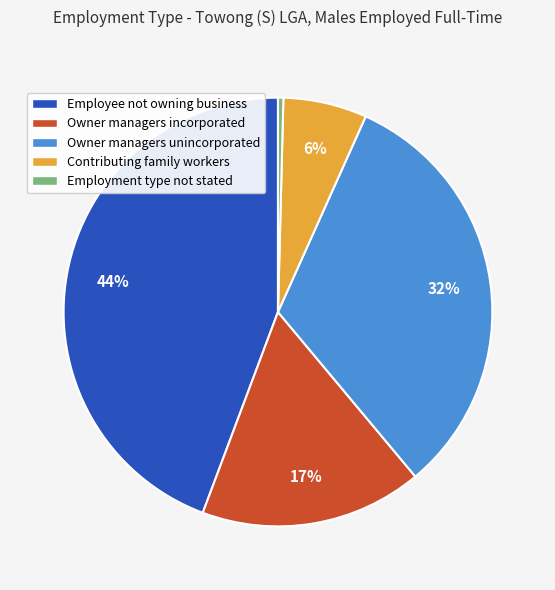

Do Employee not owning business and Employment type not stated together represent more than half of the pie?

No